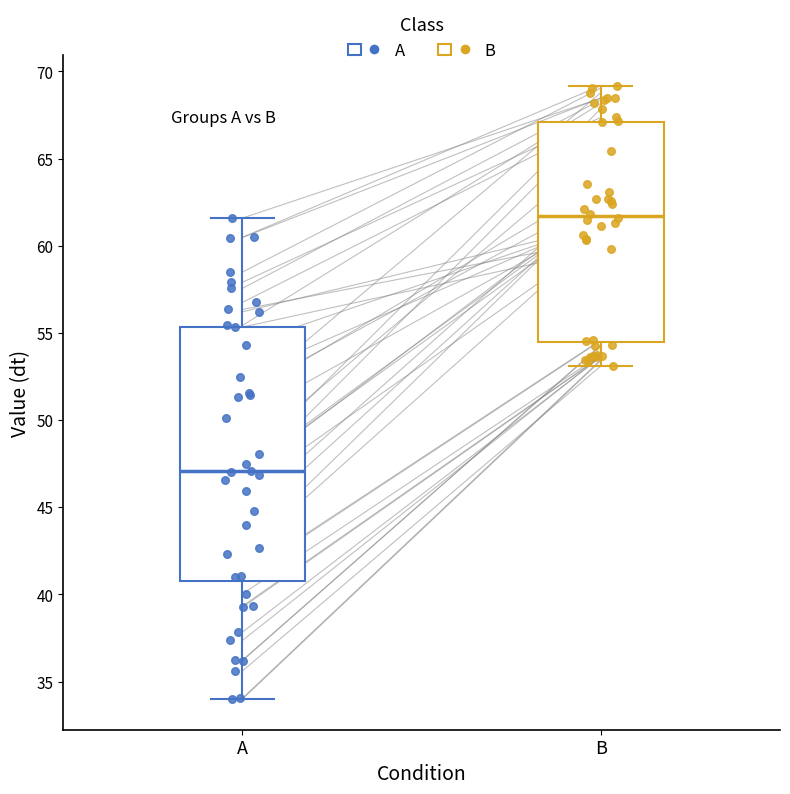

Where is the lower edge of the box for A on the y-axis? The values are not printed on the chart, so give them approximately, as read against the axis.

41.0